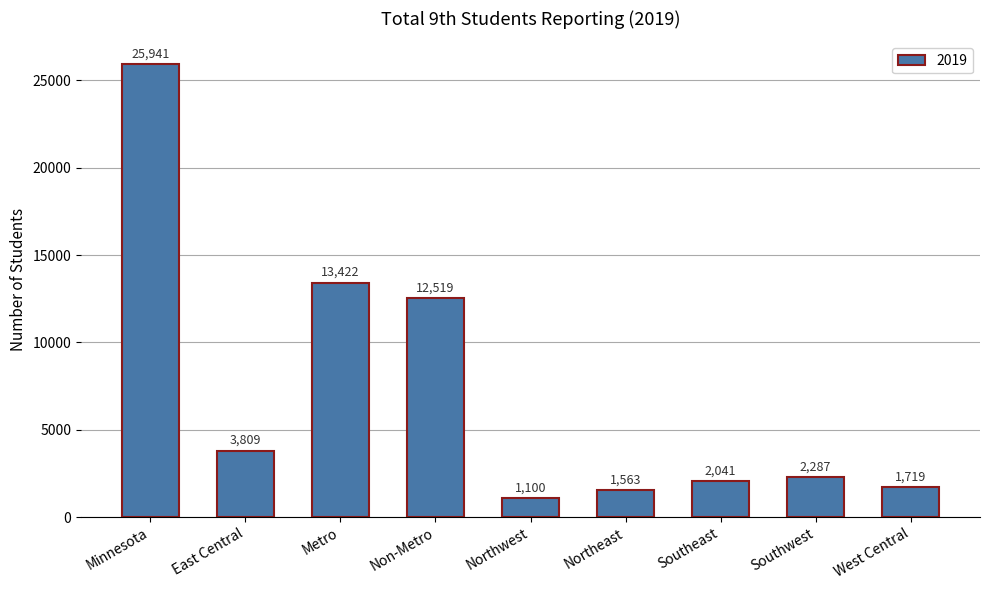

Rank the categories by value from highest to lowest.

Minnesota, Metro, Non-Metro, East Central, Southwest, Southeast, West Central, Northeast, Northwest